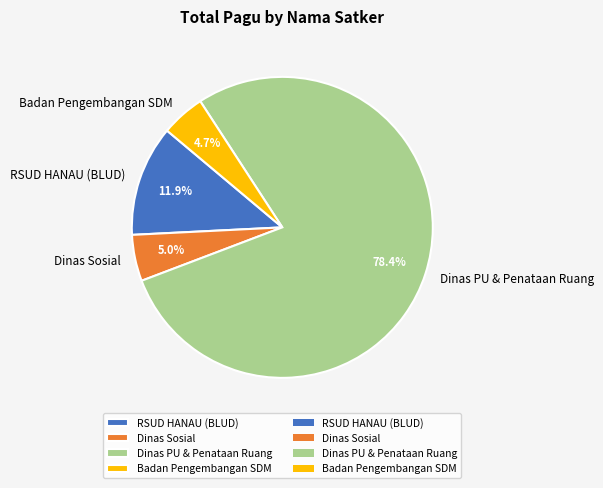

Combined, do Dinas Sosial and Dinas PU & Penataan Ruang account for over 50%?

Yes